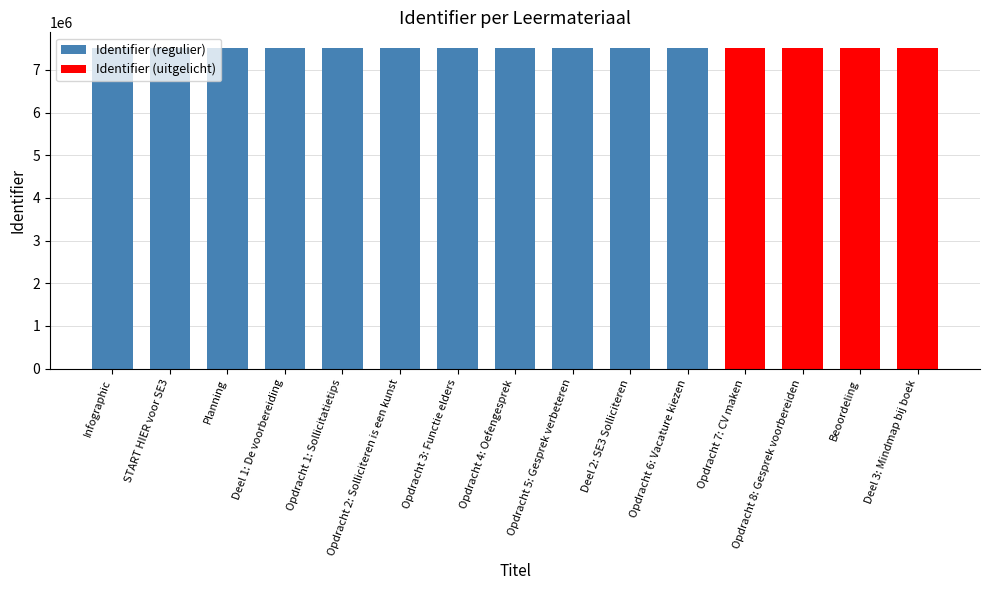

What is the value of the 5th bar from the left?

7504534